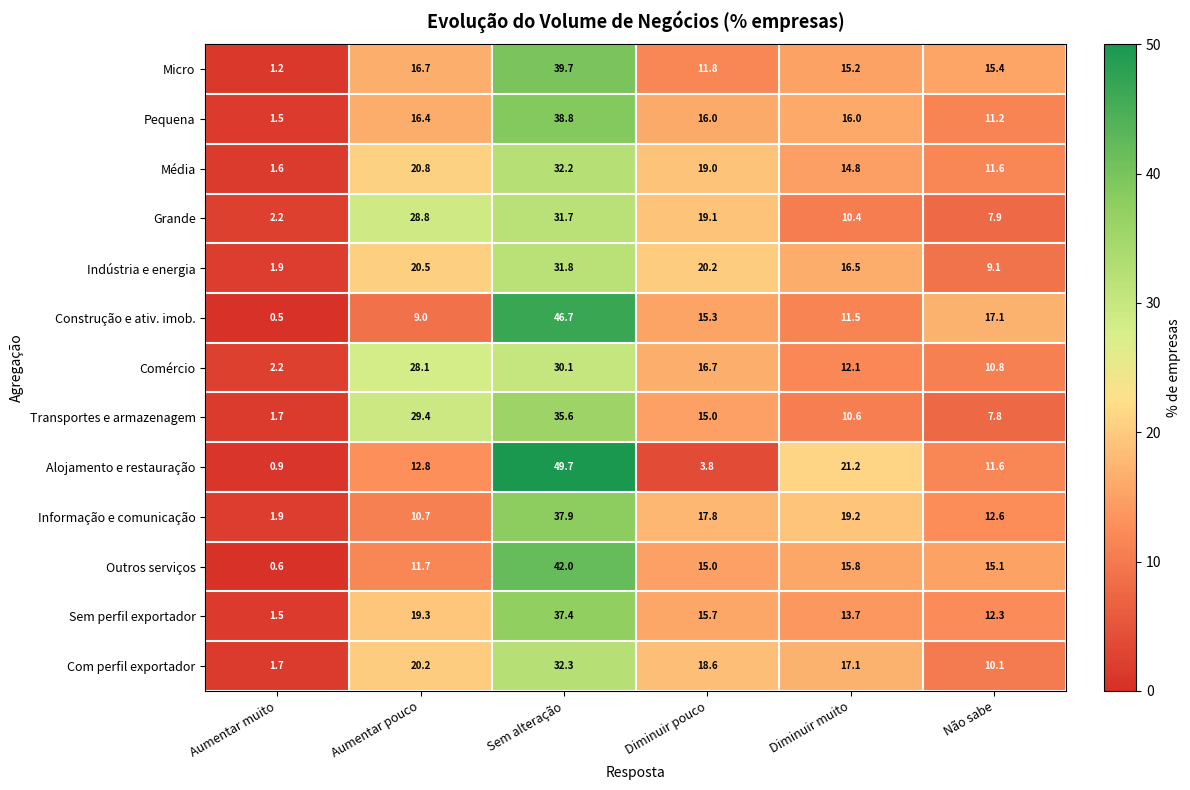

The Média series shows 20.8 at Aumentar pouco. True or false?

True